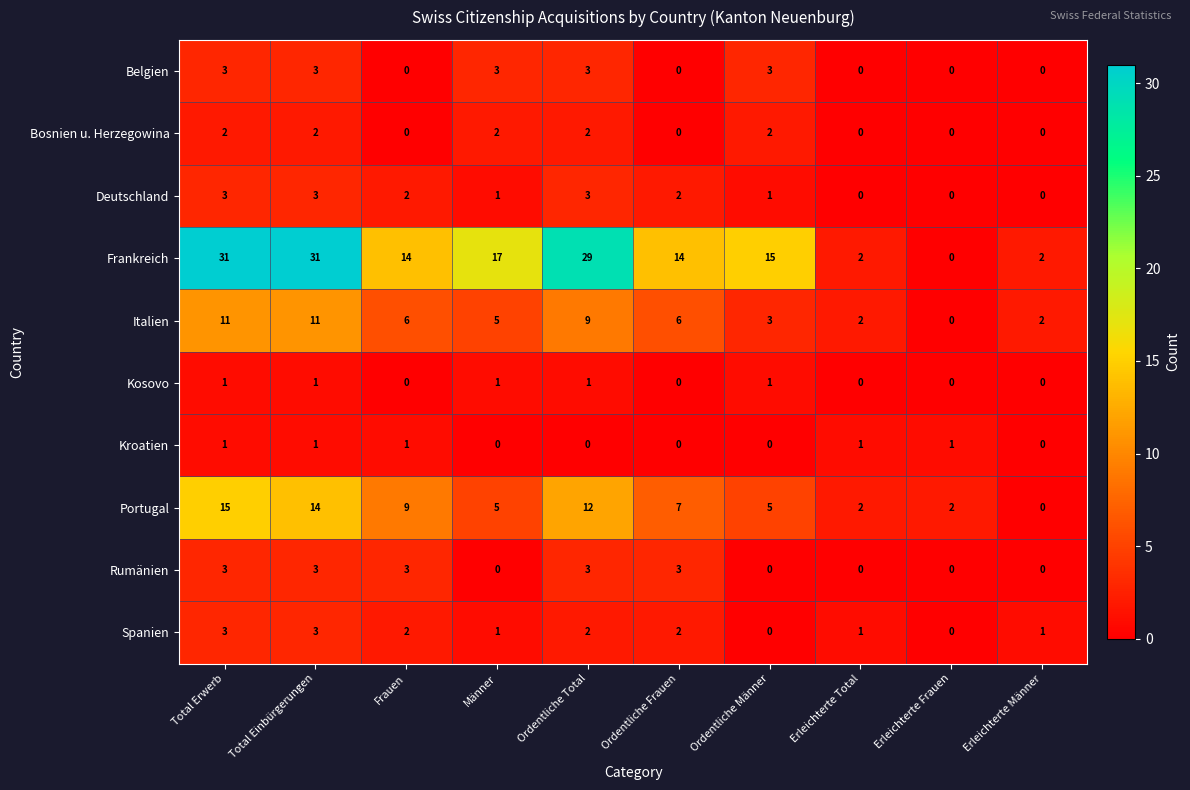

What is the sum of all Belgien values?

15